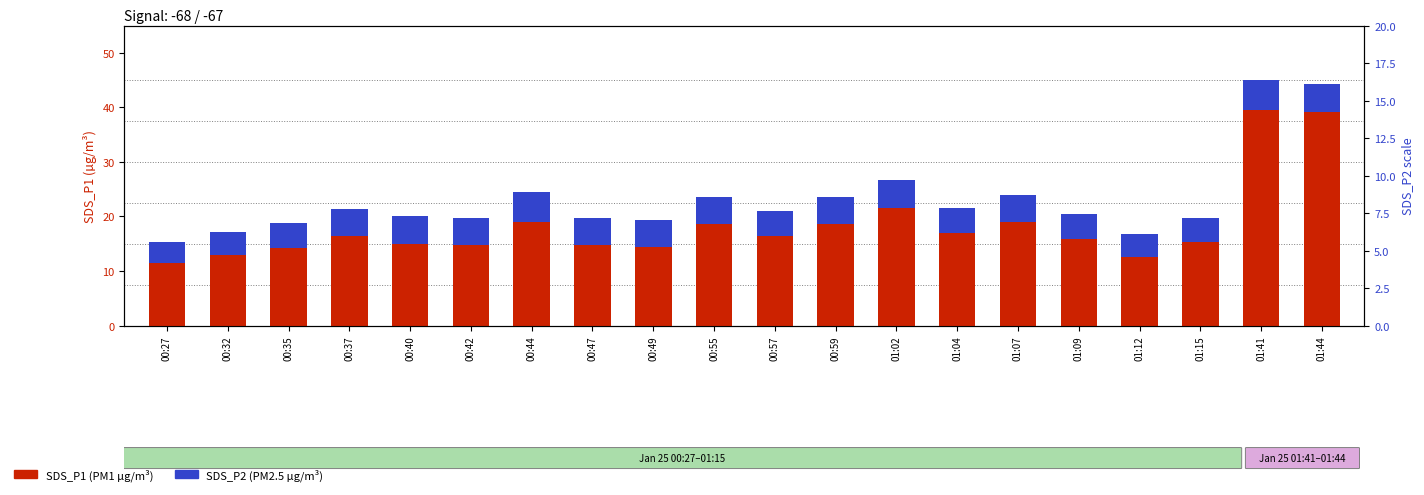

The value of SDS_P1 (PM1) at 01:41 is 80.5. True or false?

False